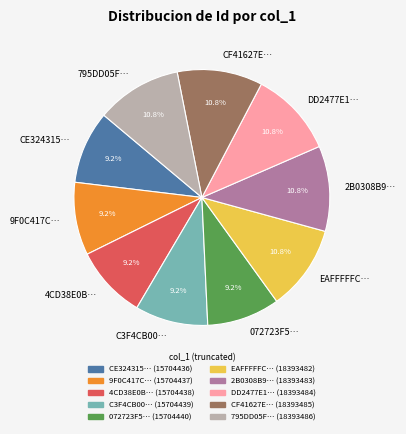

Between 9F0C417C… and 2B0308B9…, which is larger?

2B0308B9…